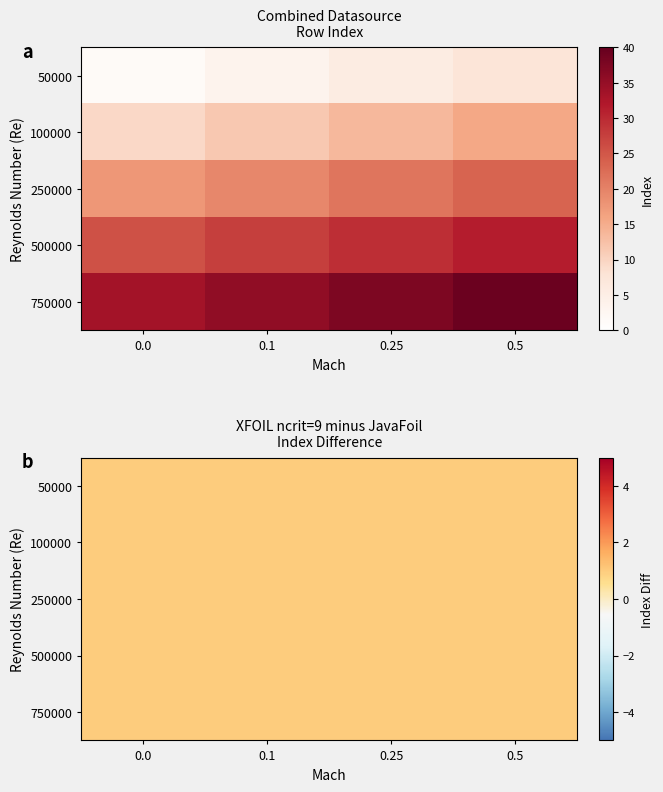

What is the greatest value displayed?

40